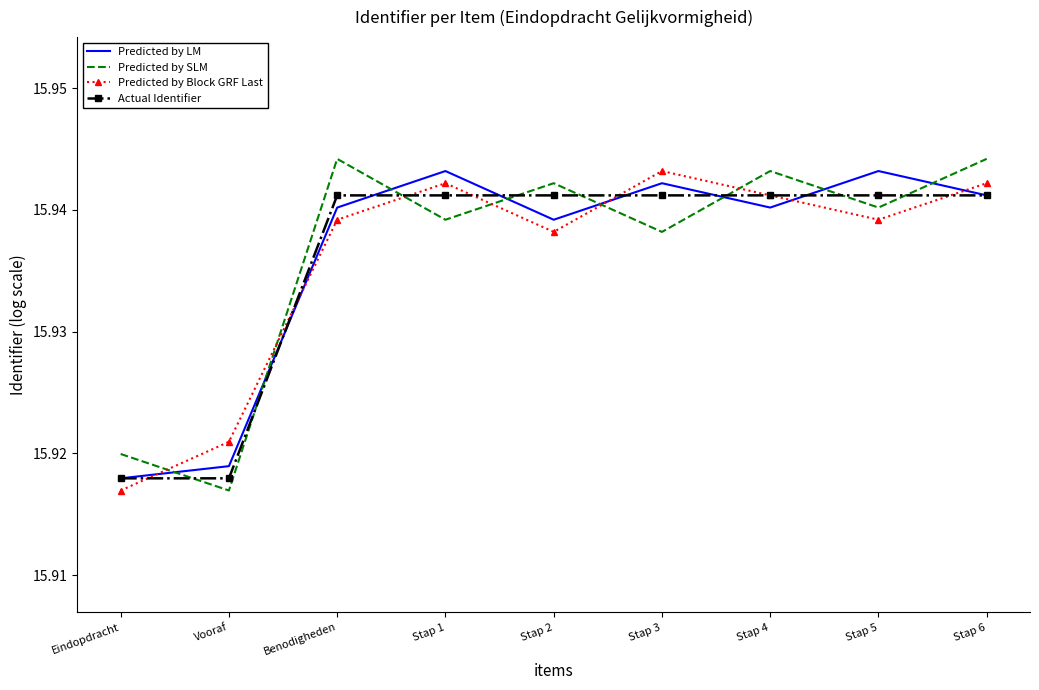

At which label does Predicted by Block GRF Last reach its minimum?

Eindopdracht